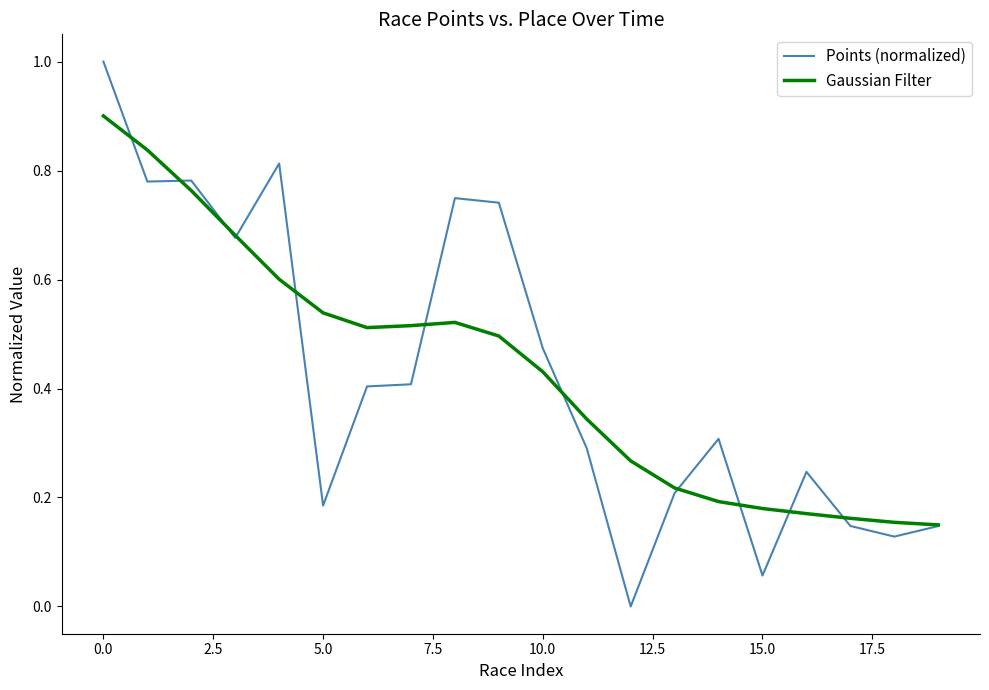

Rank the series by their maximum value, from highest to lowest.

Points (normalized), Gaussian Filter